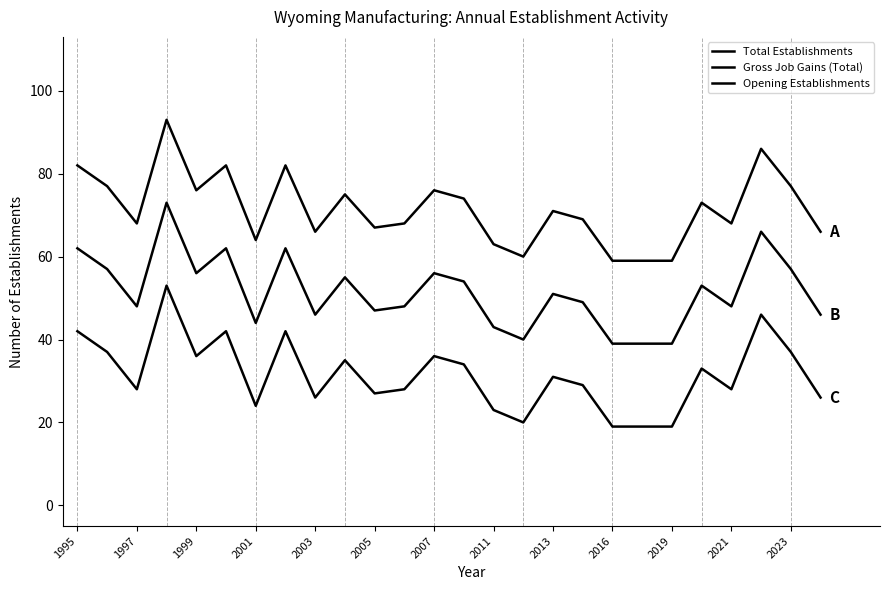

Which series has the largest range (max minus min)?

Total Establishments